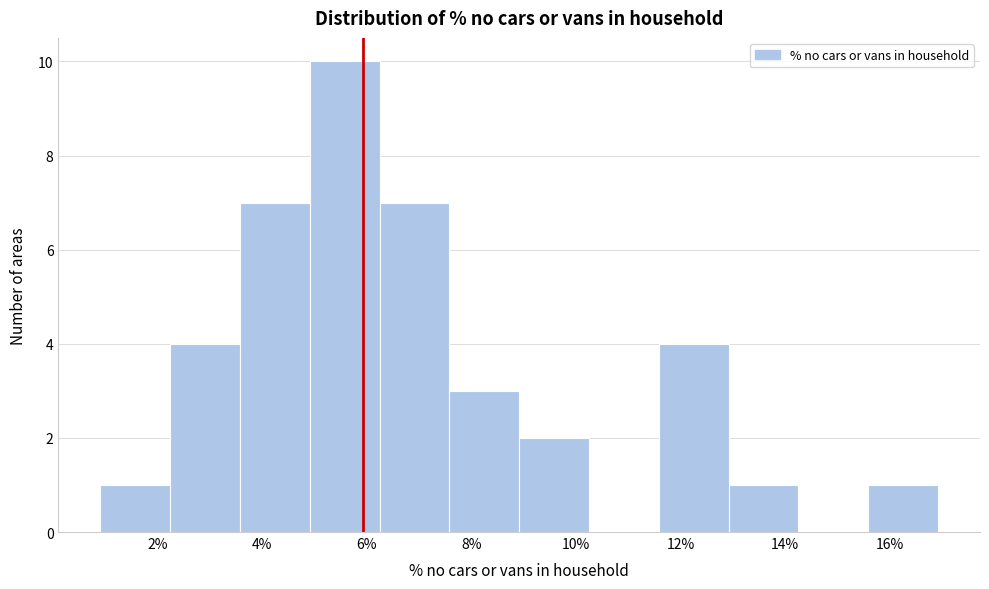

What is the height of the bar covering 9.0 to 10.2 on the x-axis? Neither the bar edges nor the heights are printed on the chart, so give them approximately, as read against the axes.

2